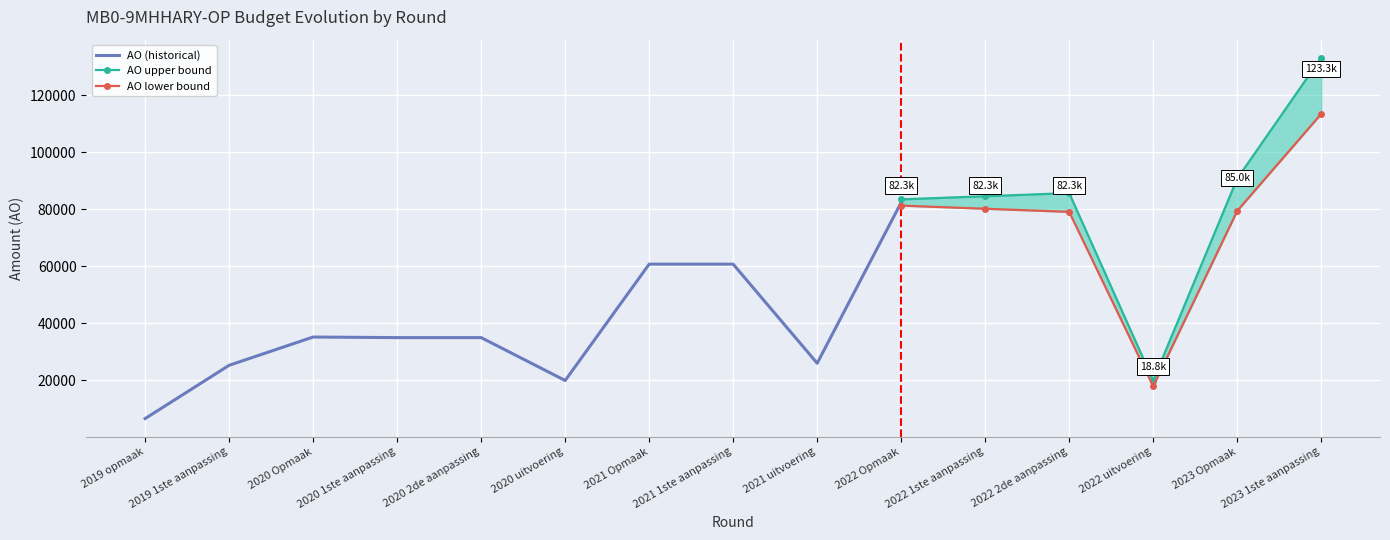

Is this an area chart (filled region under the line)?

No